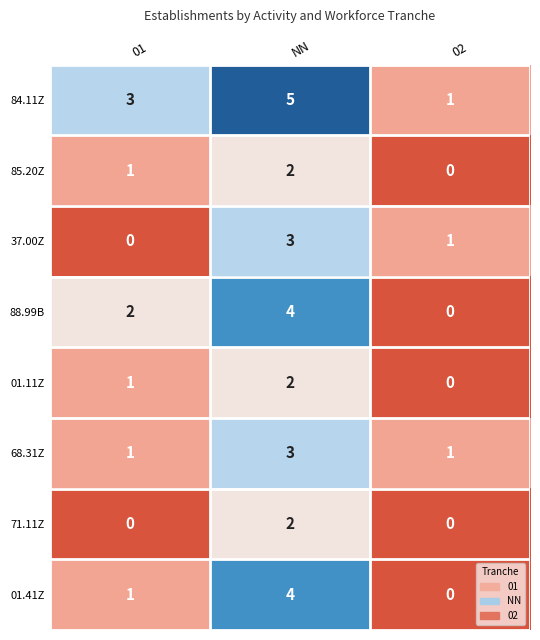

The 88.99B series shows 3 at 01. True or false?

False